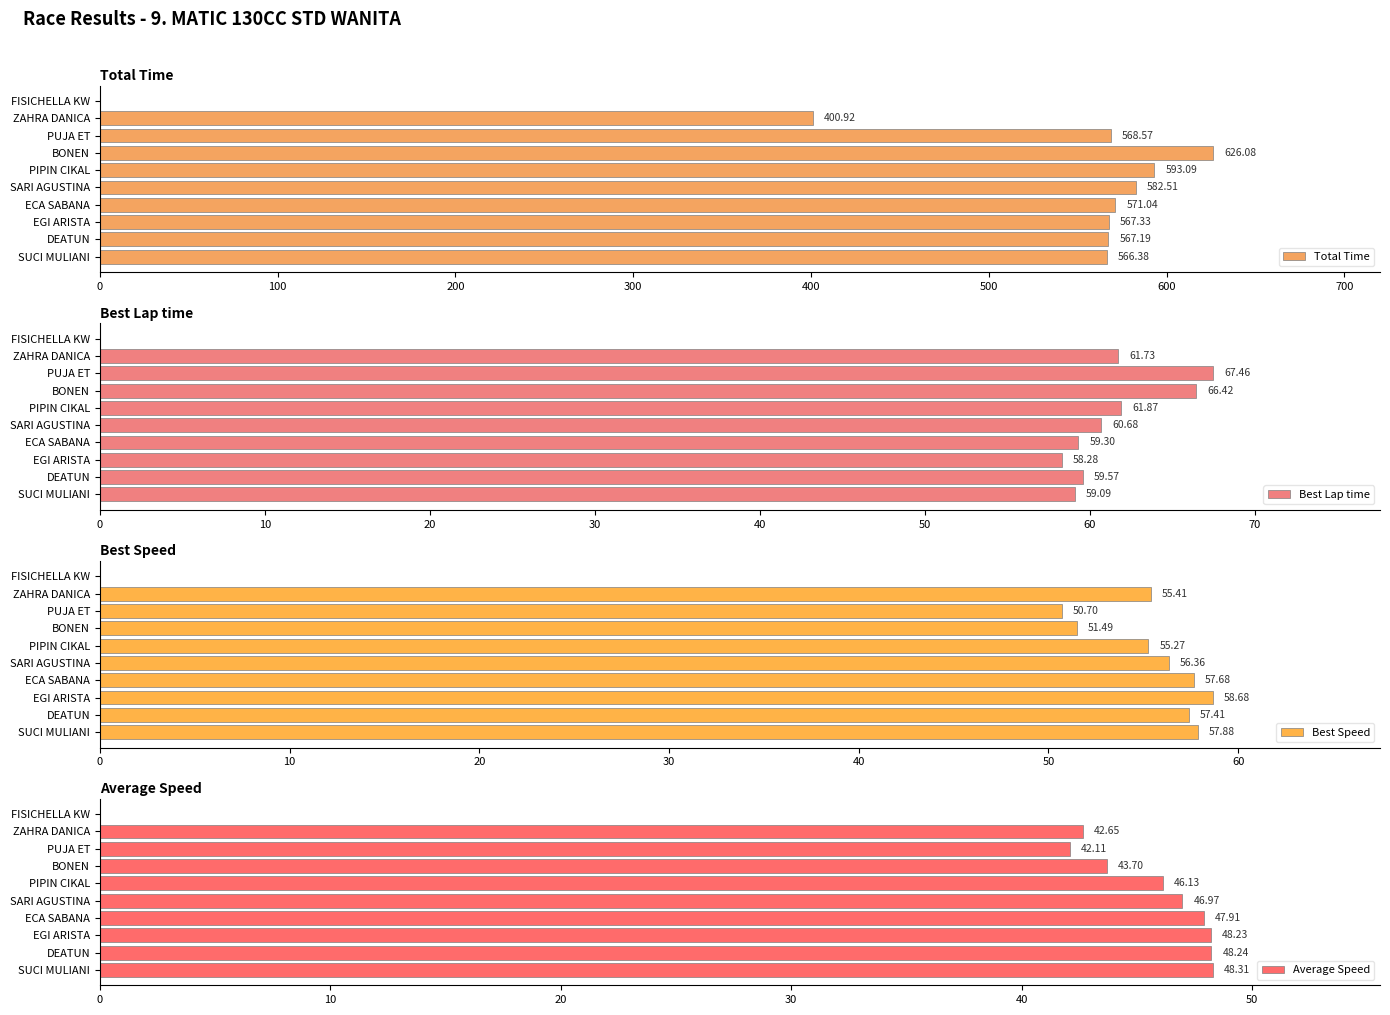

Where is Total Time nearest to the value 313?

ZAHRA DANICA